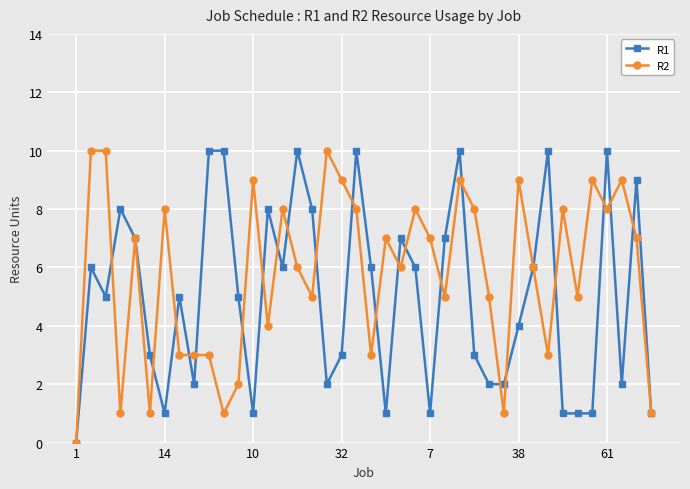

Count the R1 values in the range 2 to 8.

23